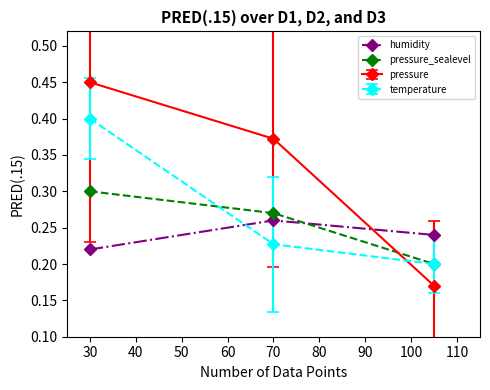

Which series has the largest total across all categories?

pressure